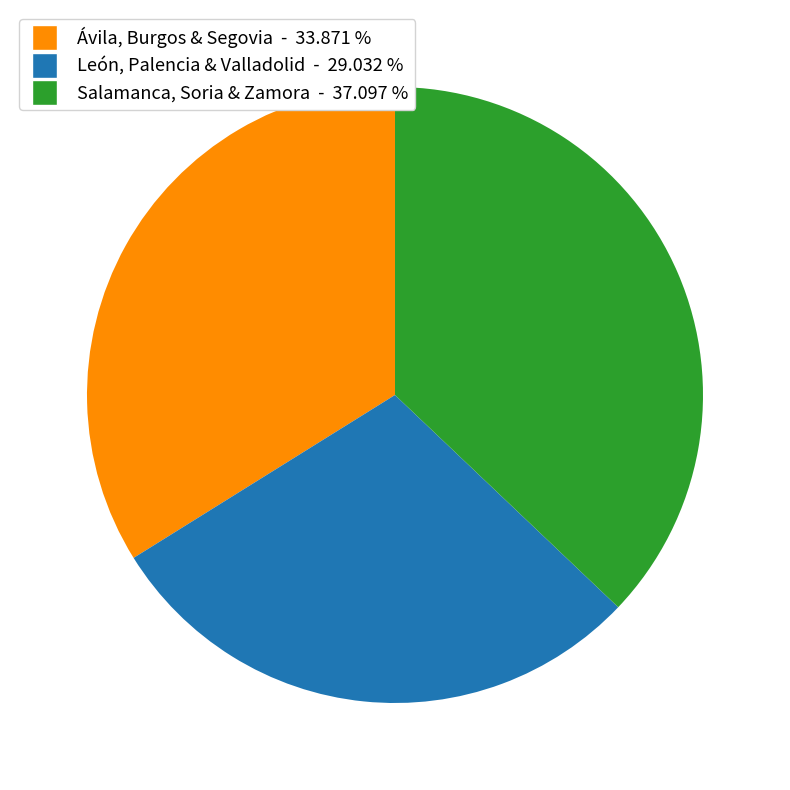

Does any single category account for the majority?

No